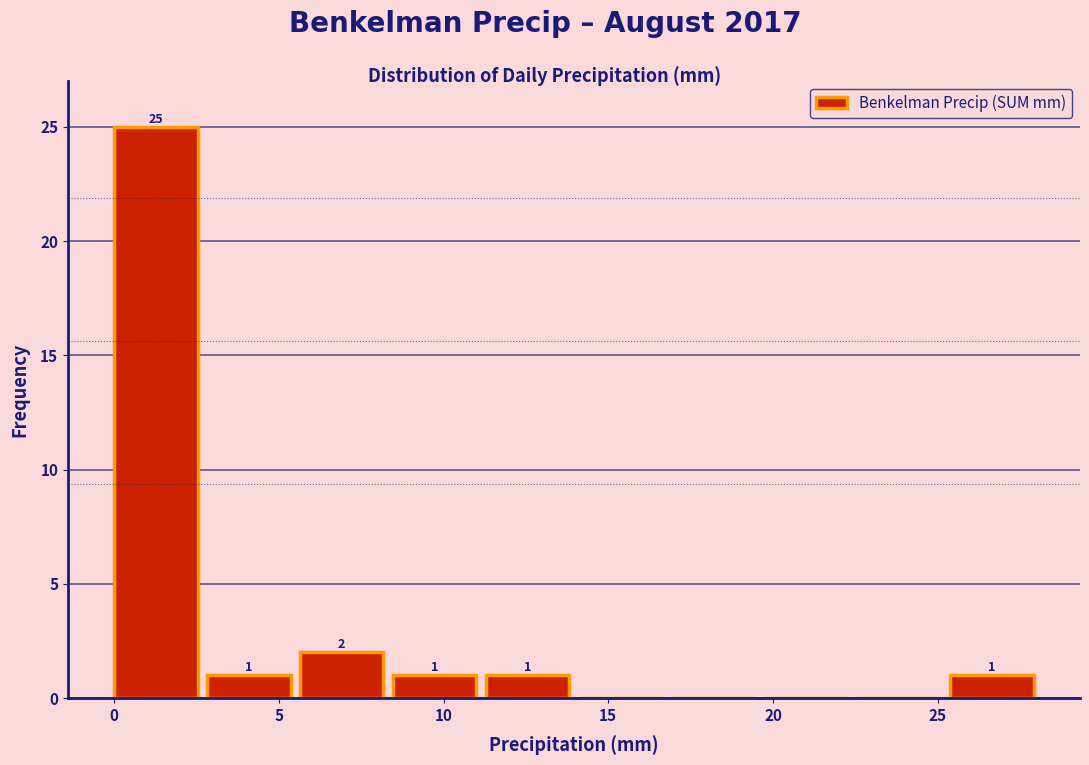

Over which range of the x-axis is the bar tallest?

0.0 to 3.0